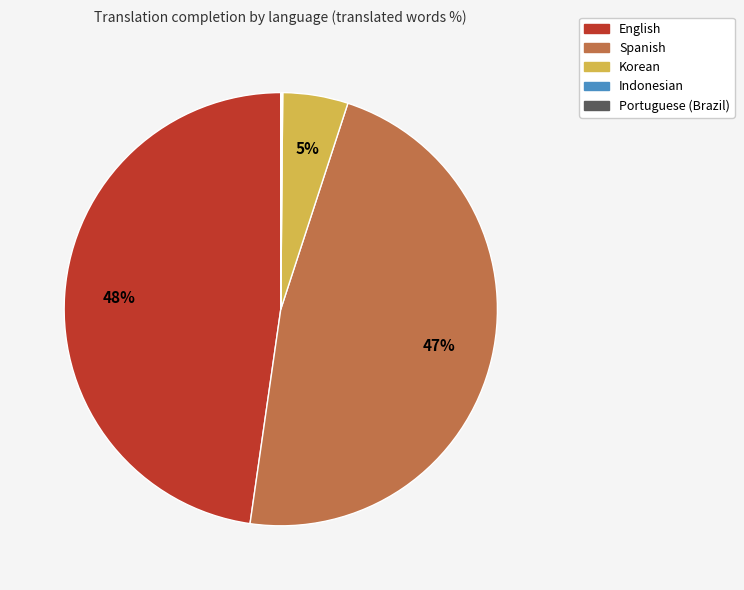

To the nearest percent, what is the average slice percentage?

20%